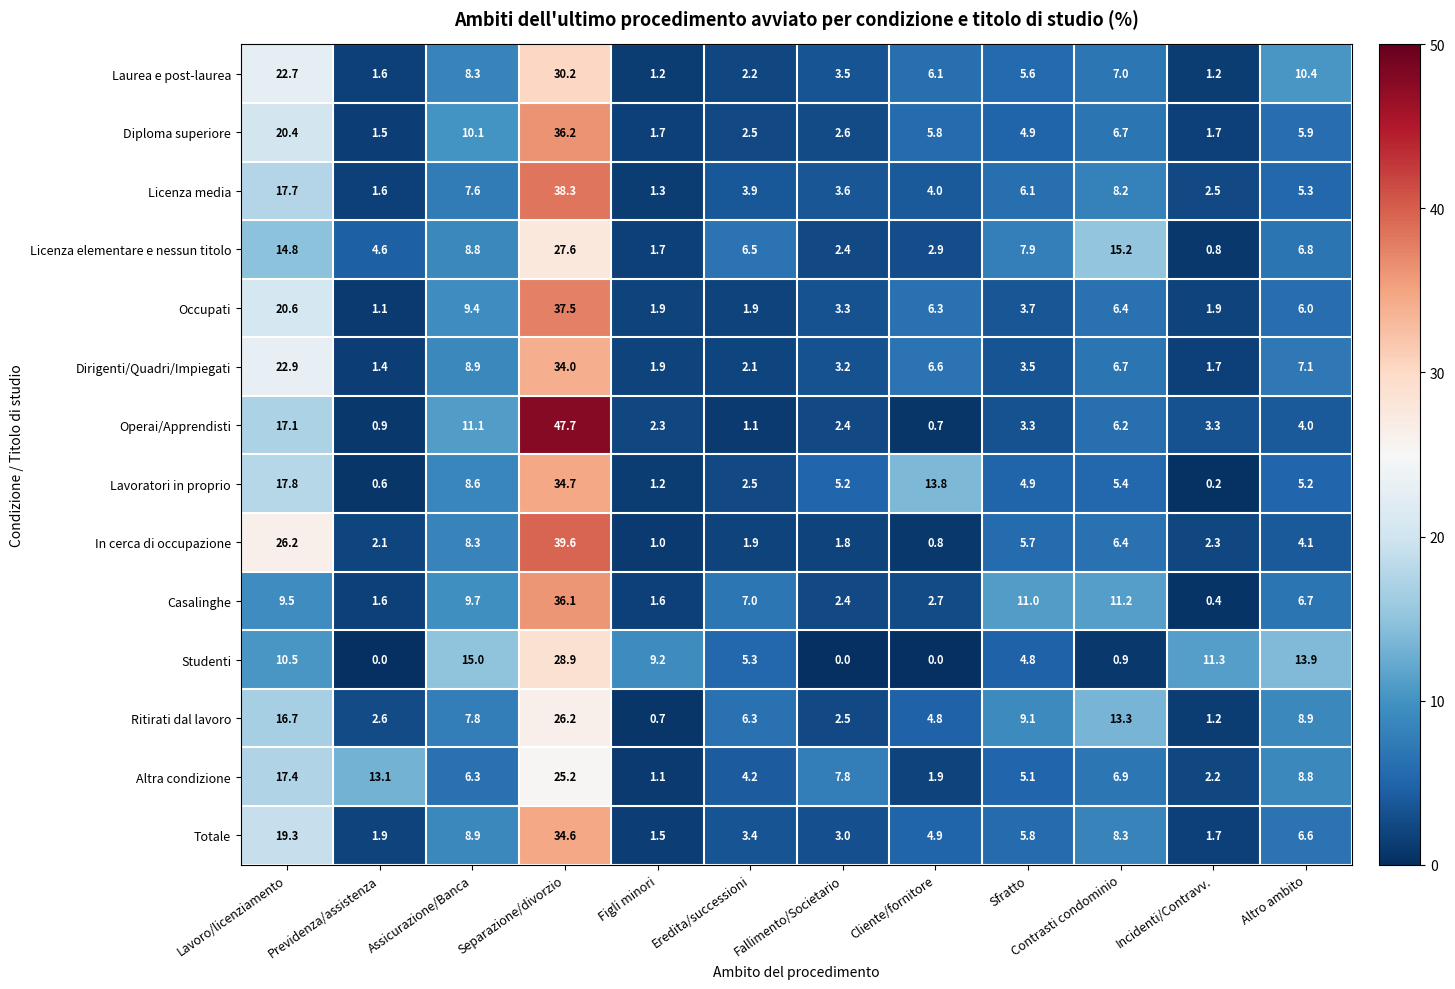

What is the difference between the second highest and minimum values in the Studenti series?

15.0